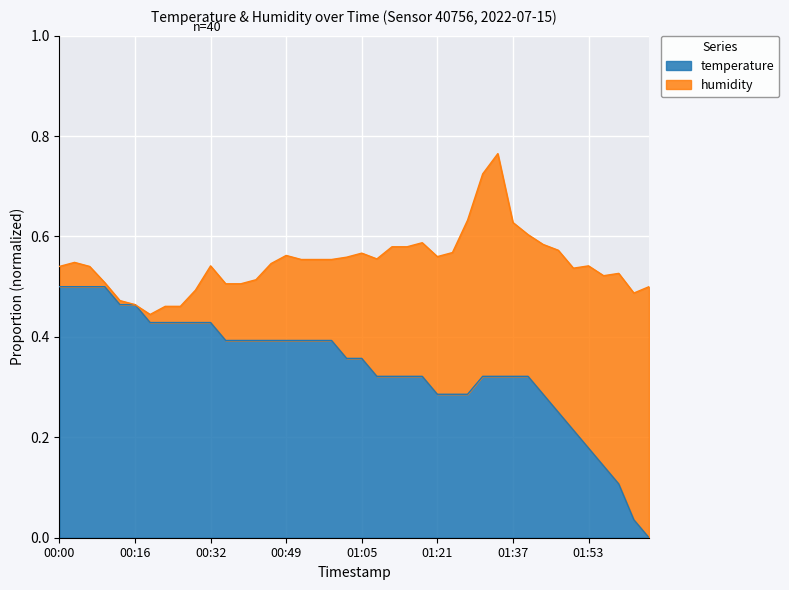

Between 00:09 and 00:06, which is larger?

00:09